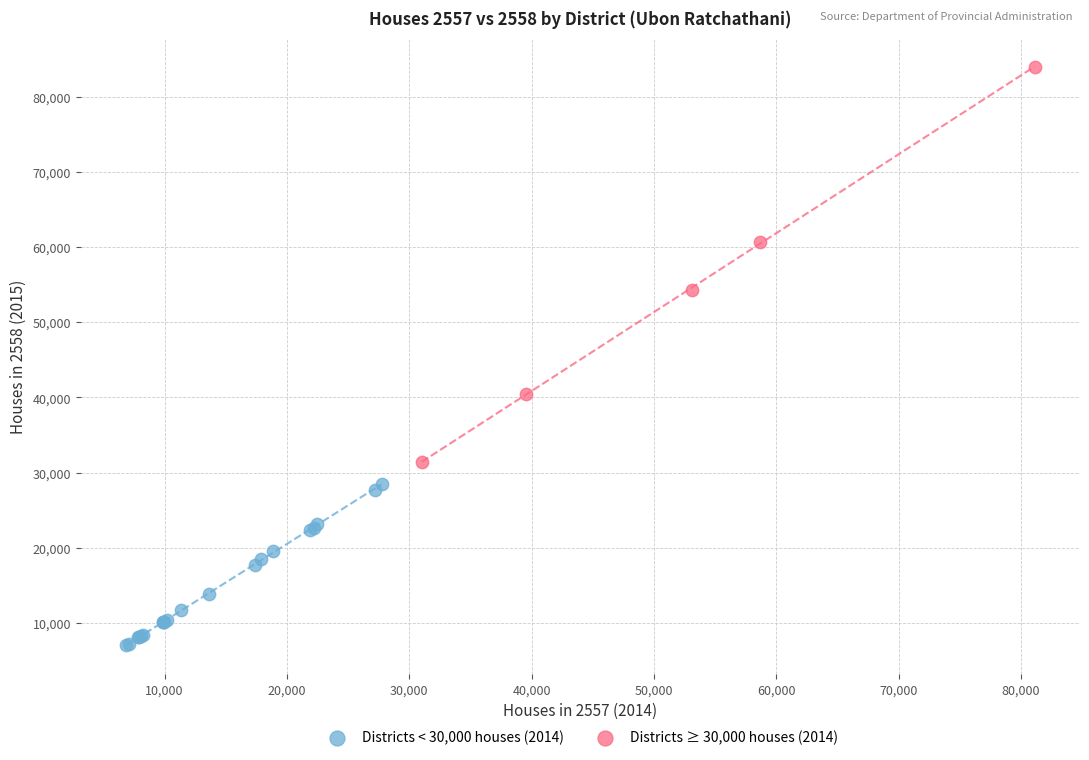

Which series reaches the maximum Y coordinate?

Districts ≥ 30,000 houses (2014)